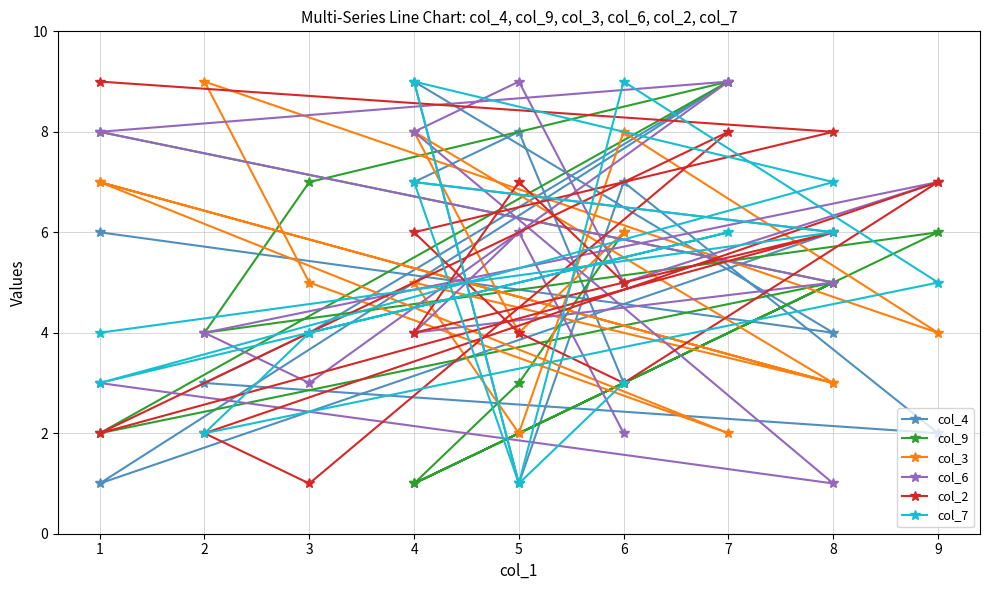

True or false: col_7 and col_6 intersect in this chart.

True